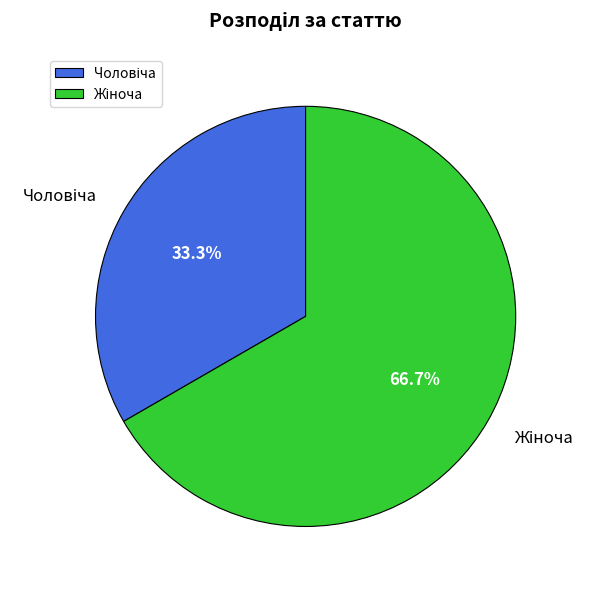

Is there any slice that represents more than half of the pie?

Yes